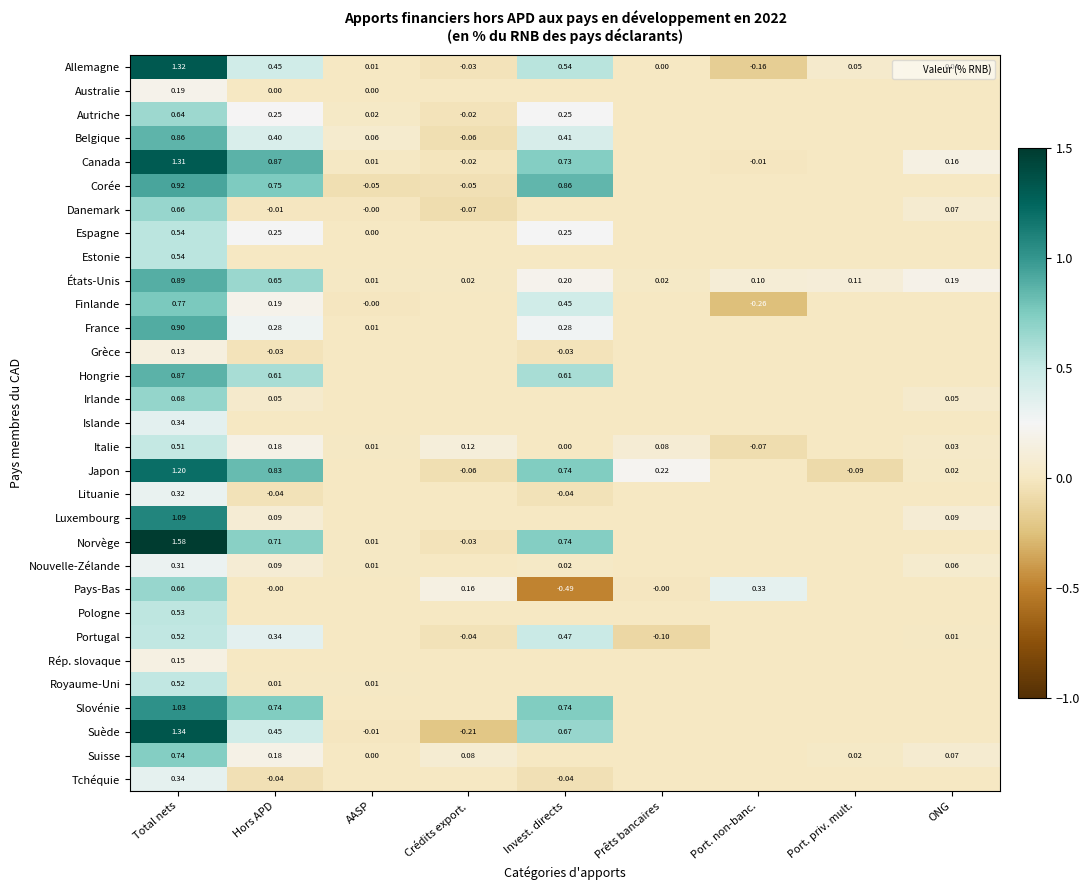

At how many categories does at least one series exceed 0?

9